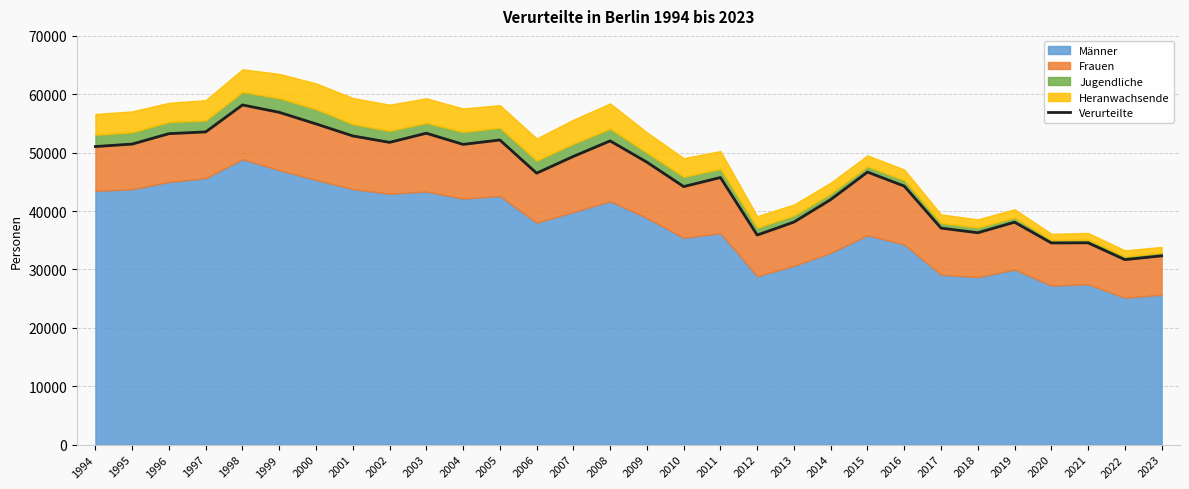

Read the value at 2021, to the nearest 100.

34600